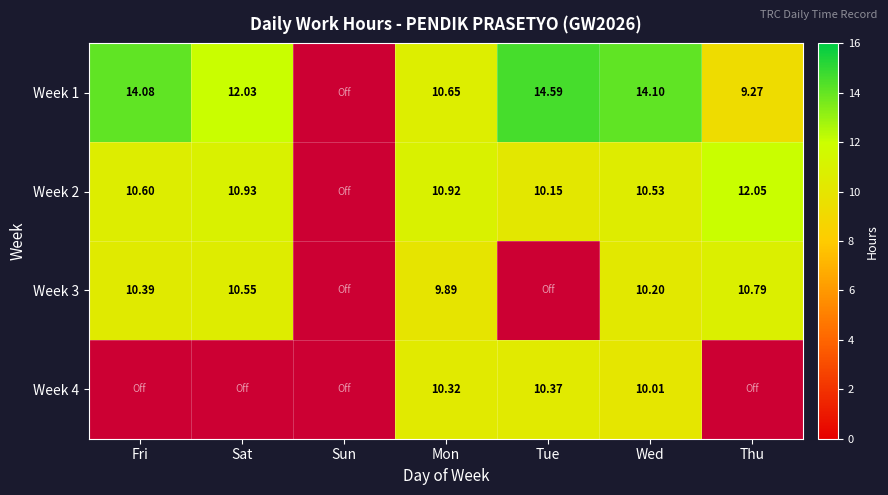

What is the maximum value shown in the chart?

14.6